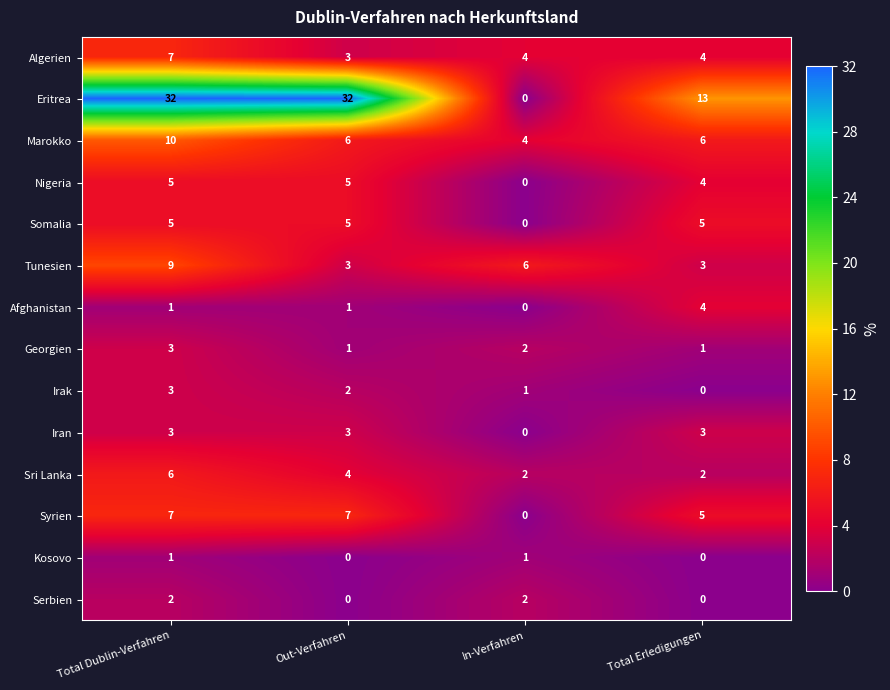

What is the approximate value of Nigeria at Total Erledigungen?

4